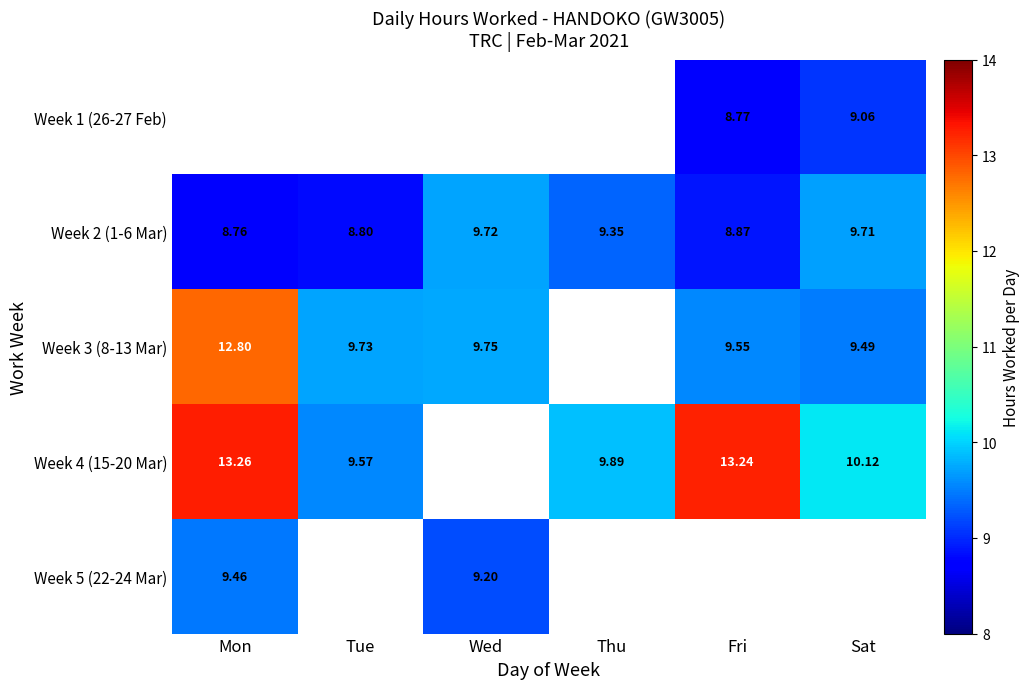

Which category has the lowest value in the Week 2 (1-6 Mar) series?

Mon